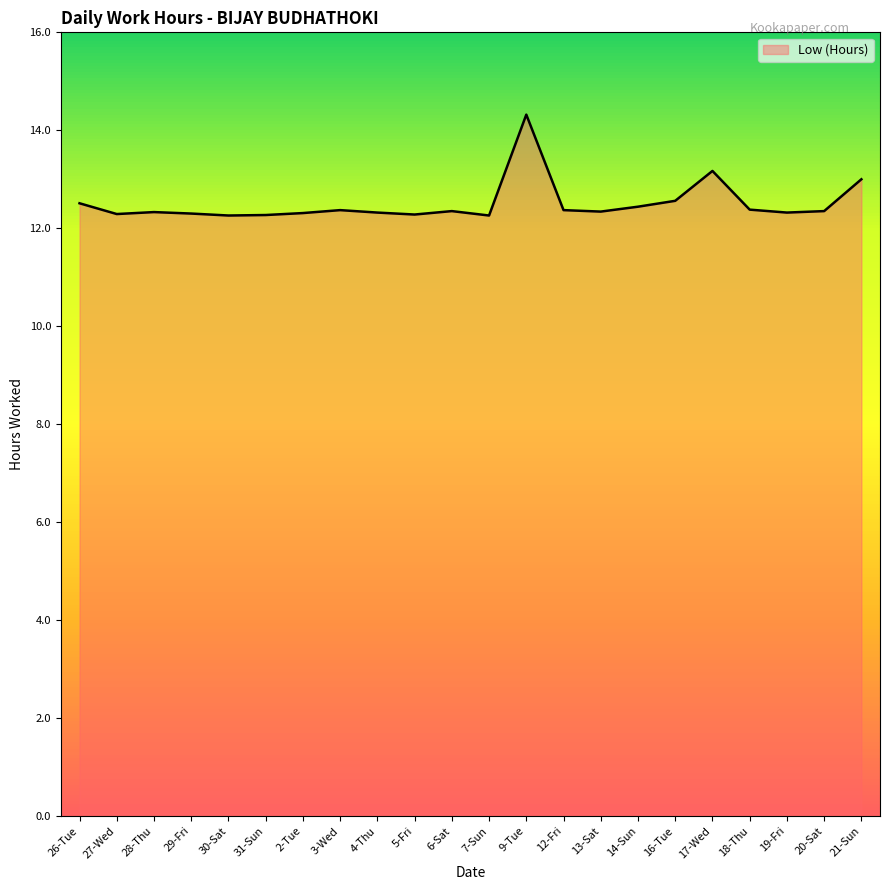

Does the chart display data point markers on the line(s)?

No